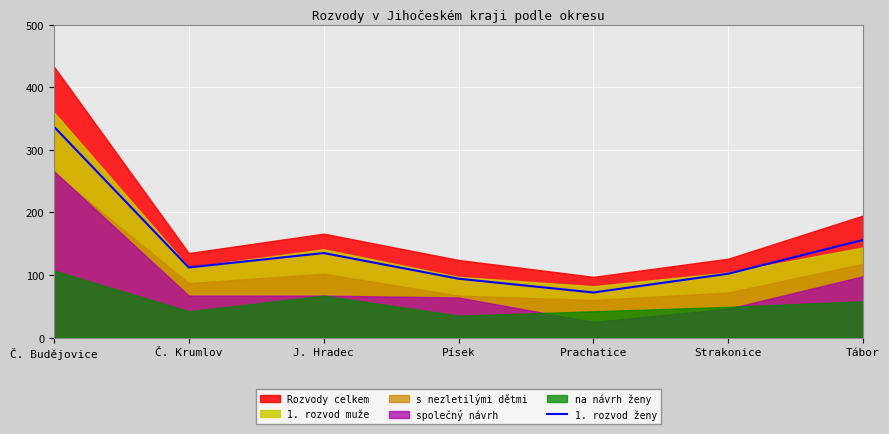

What is the sum of all values?

1008